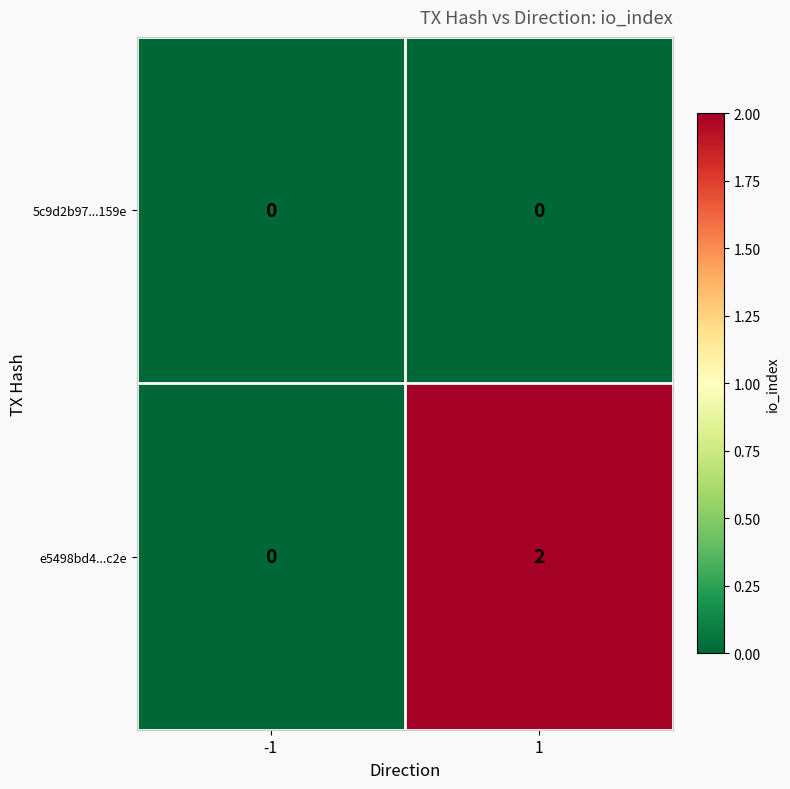

List the series in order of their overall mean, highest first.

e5498bd4...c2e, 5c9d2b97...159e